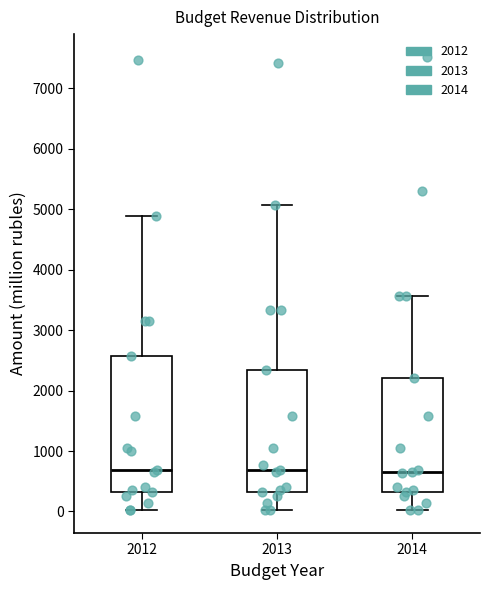

Where is the lower edge of the box at x = 2014 on the y-axis? The values are not printed on the chart, so give them approximately, as read against the axis.

300